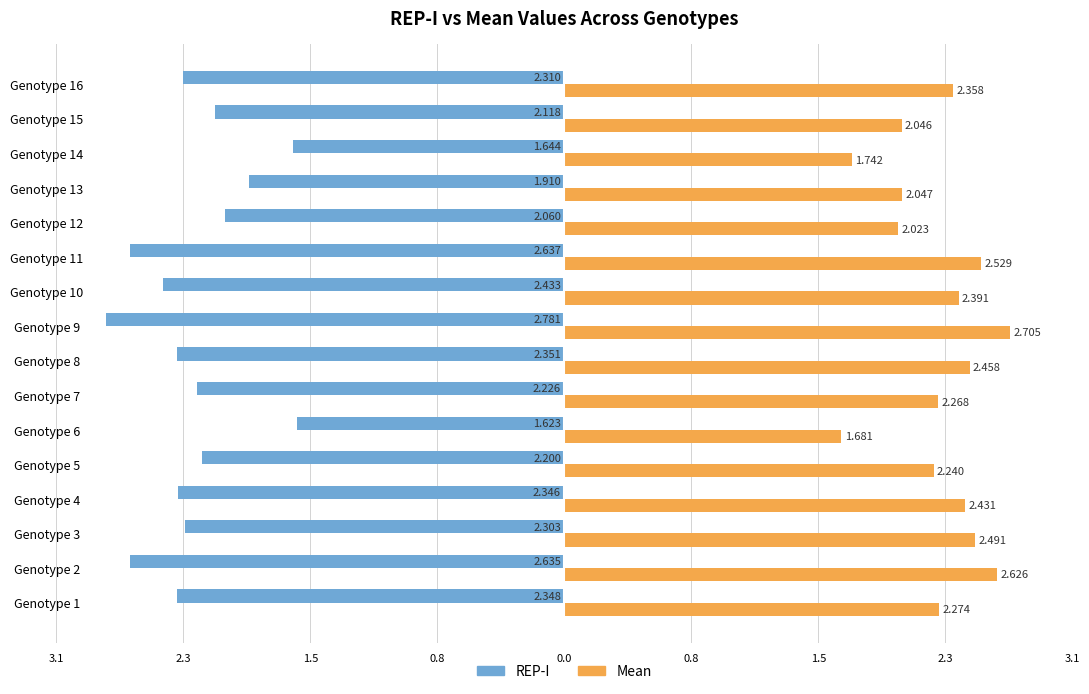

What are all the series names shown in the legend?

REP-I, Mean